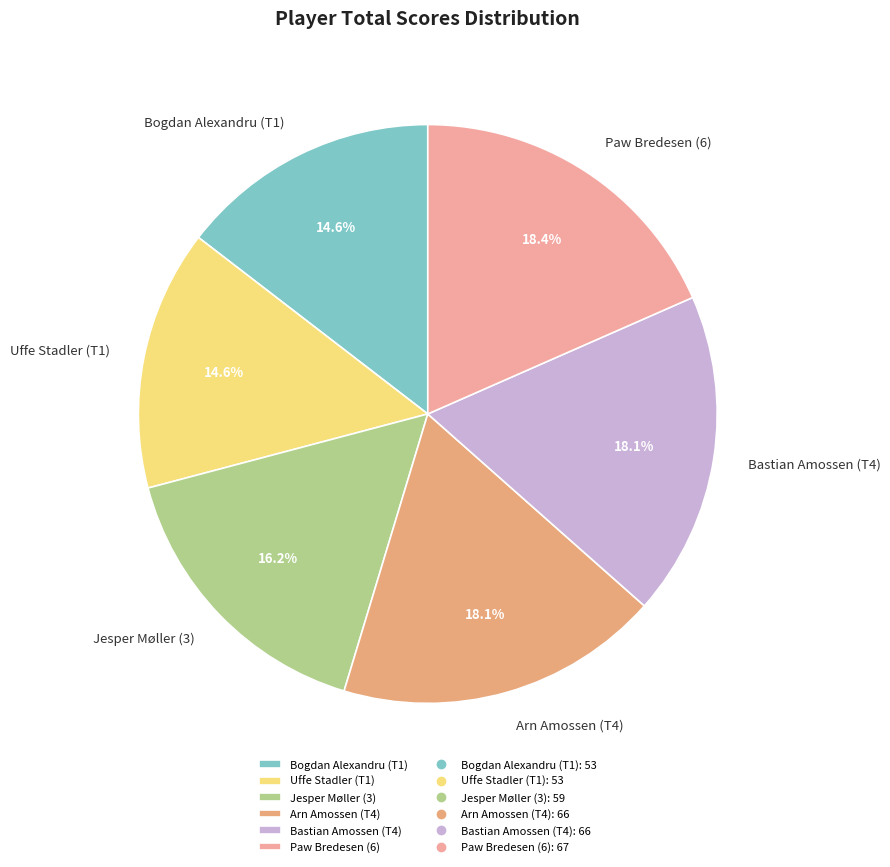

What percentage is the Uffe Stadler (T1) slice, to the nearest percent?

15%